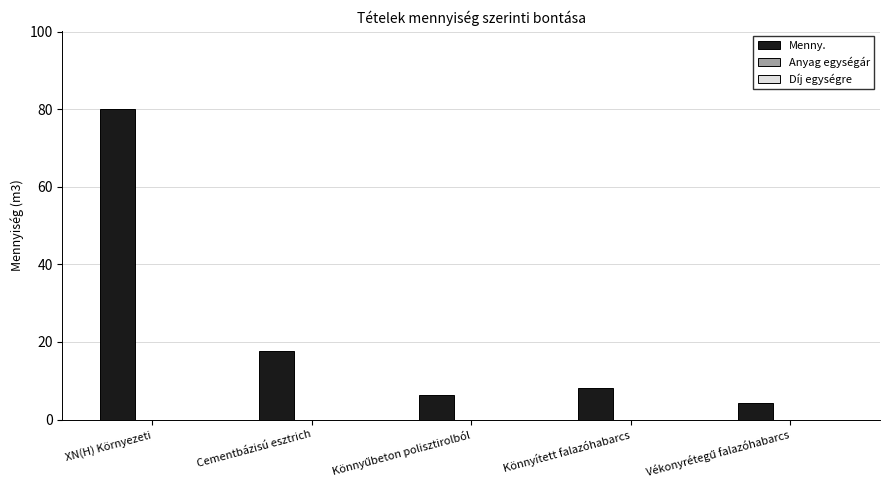

What is the value of the 3rd bar from the left?

6.2